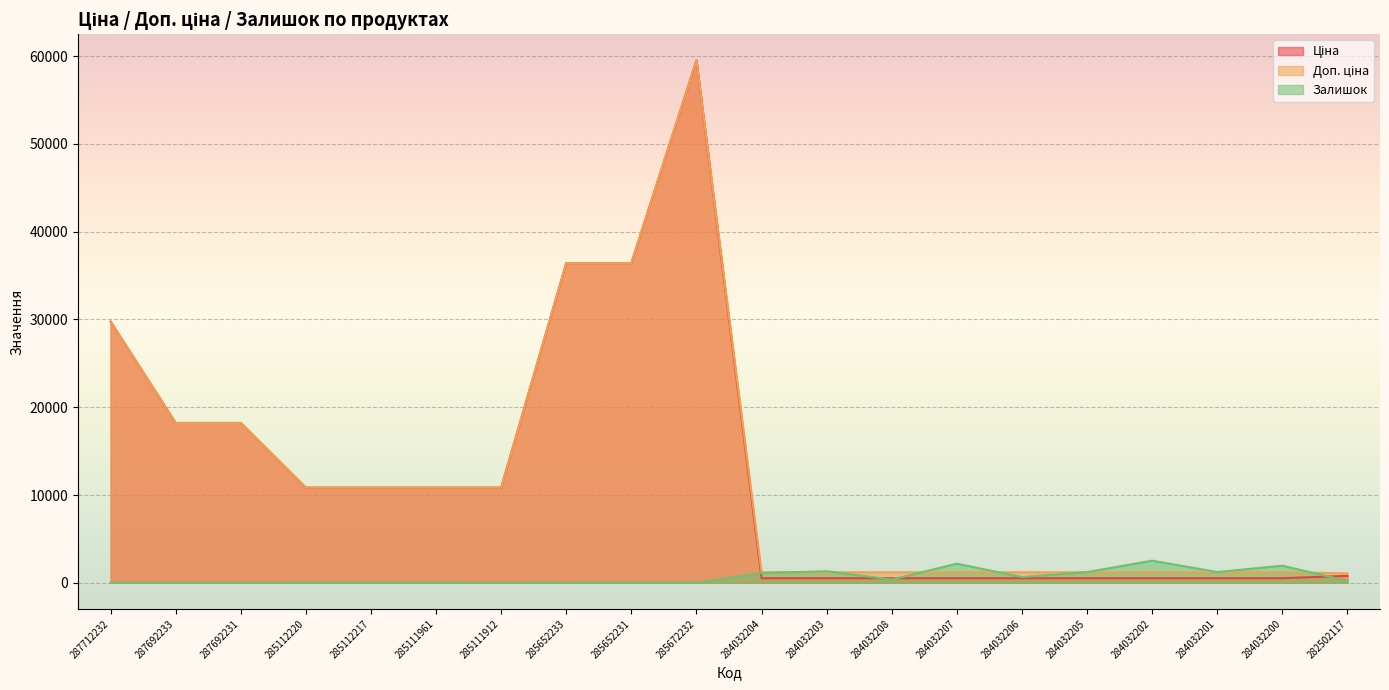

What is the highest value of the Доп. ціна series?

59523.0